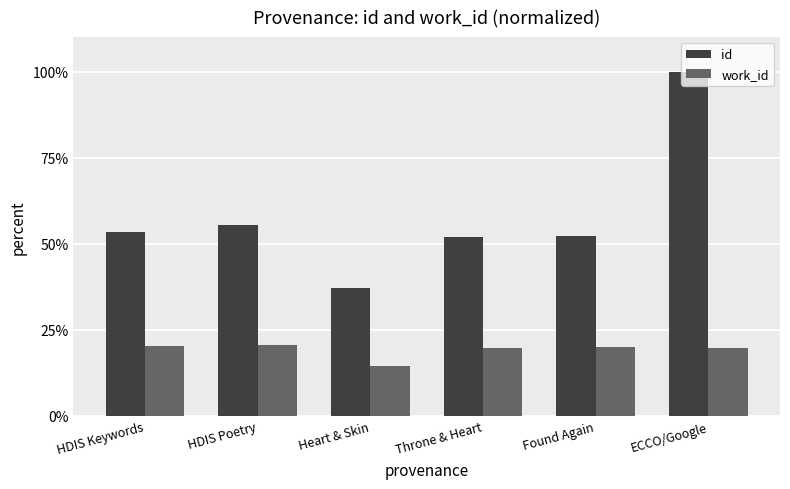

What are all the series names shown in the legend?

id, work_id